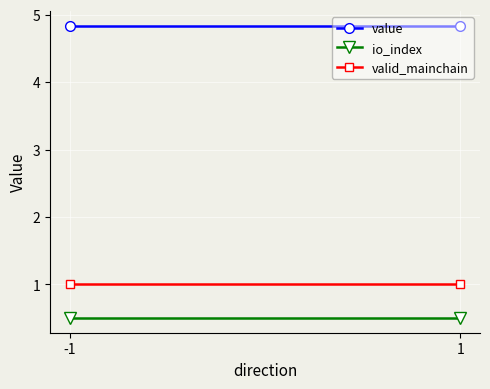

Rank the categories by value value from lowest to highest.

-1, 1